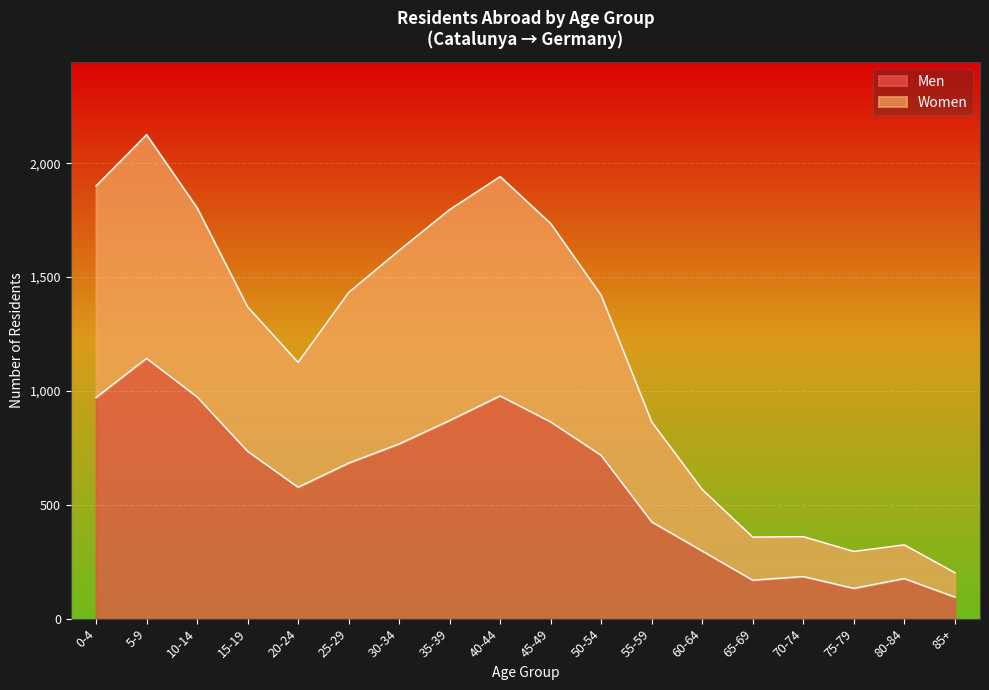

Where is the first local maximum for Women?

5-9